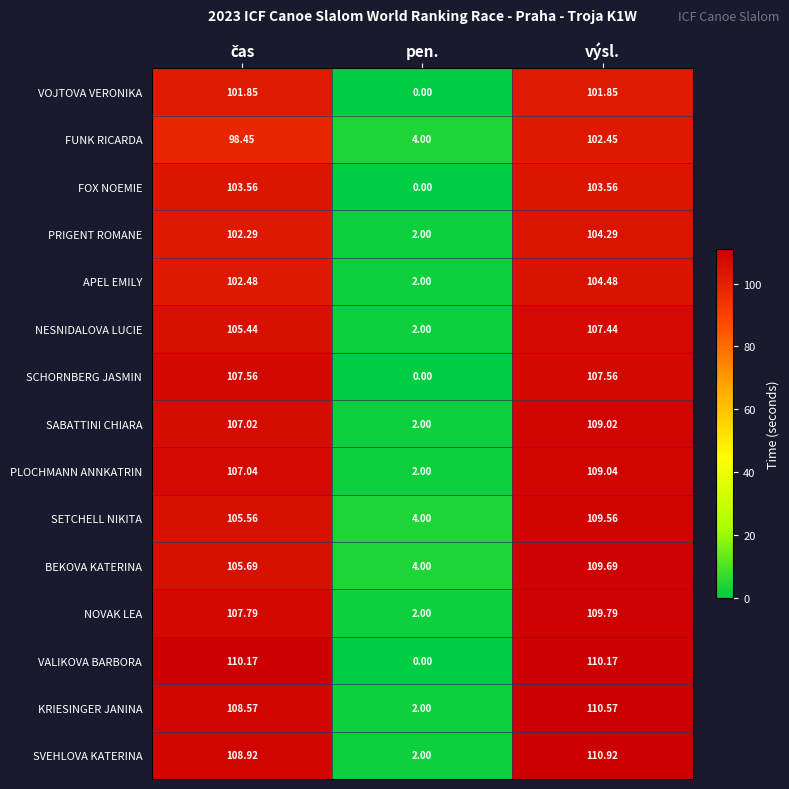

Which category has the lowest value across all series?

pen.